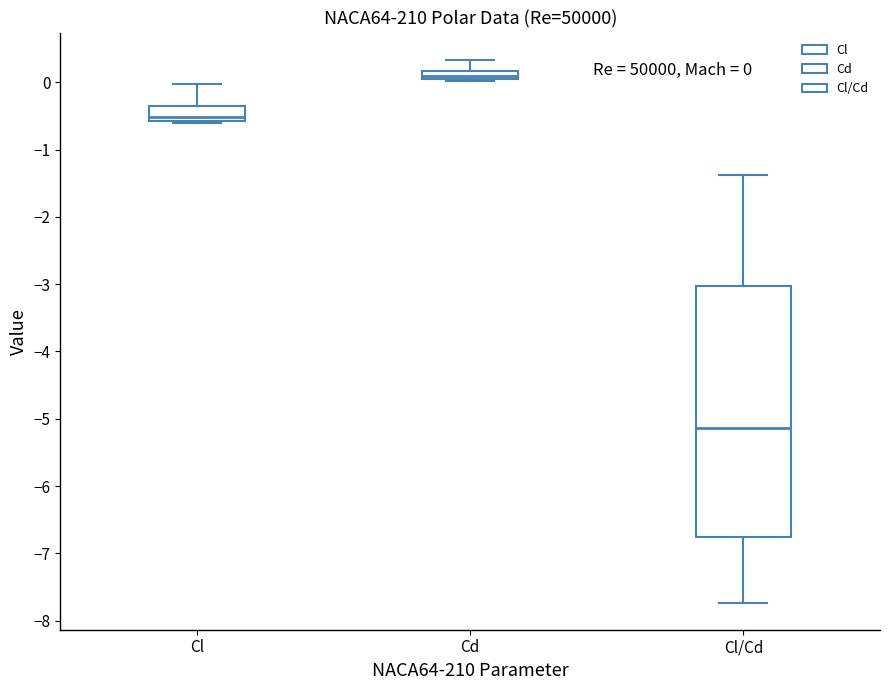

Comparing the boxes themselves (not the whiskers), which one is the tallest?

Cl/Cd